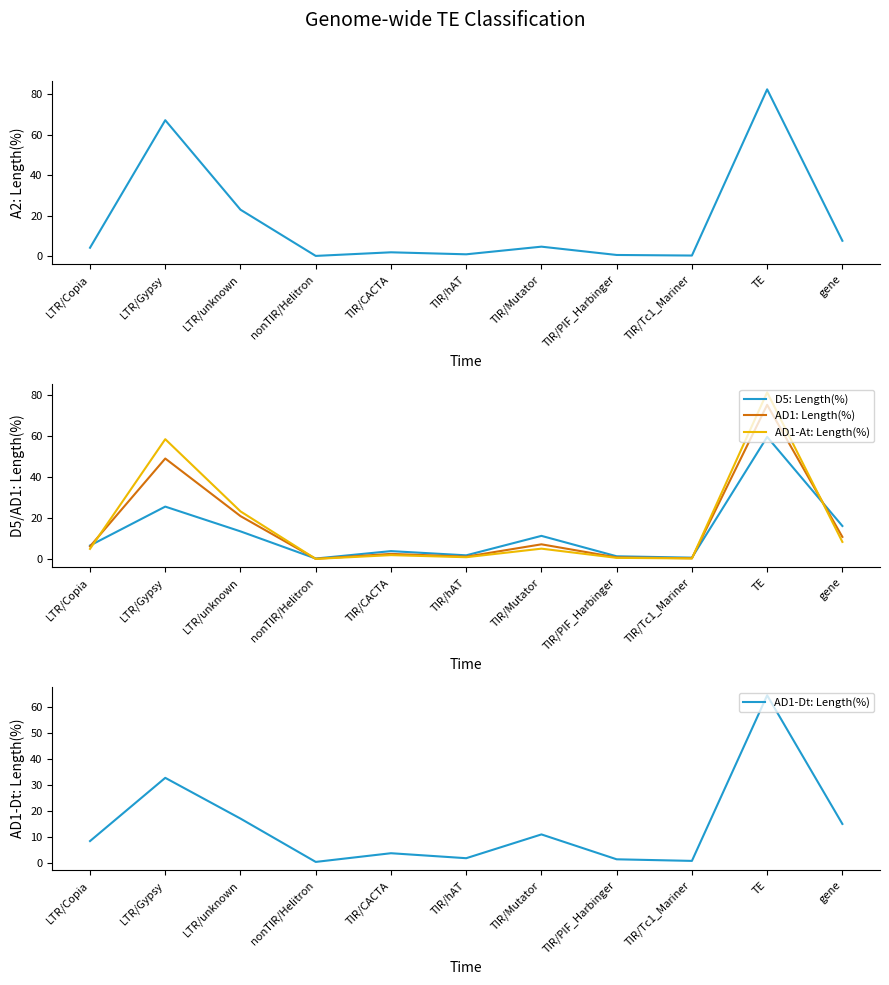

Where is D5: Length(%) nearest to the value 29?

LTR/Gypsy